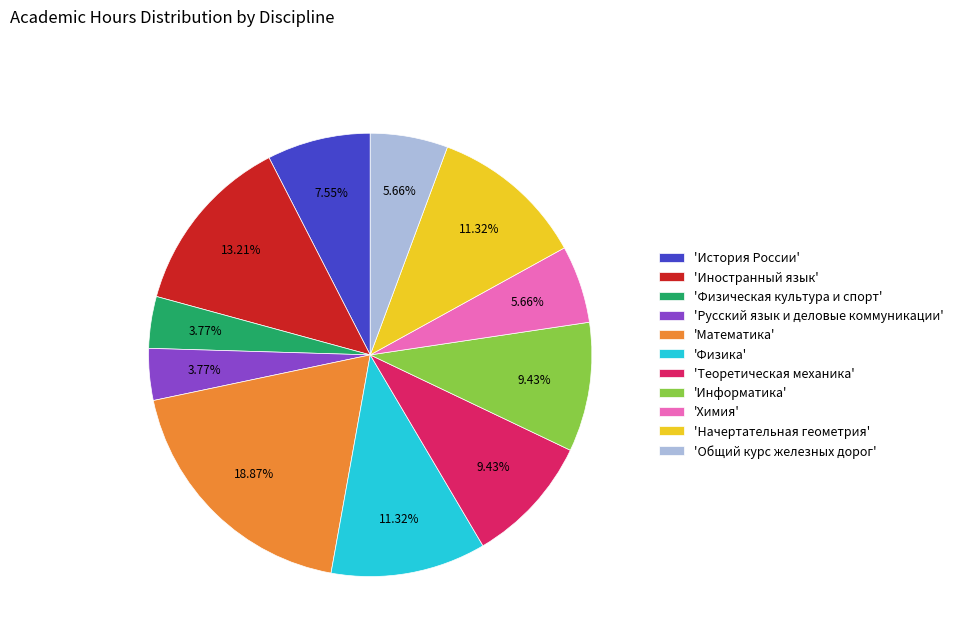

Between 'Общий курс железных дорог' and 'Русский язык и деловые коммуникации', which is larger?

'Общий курс железных дорог'